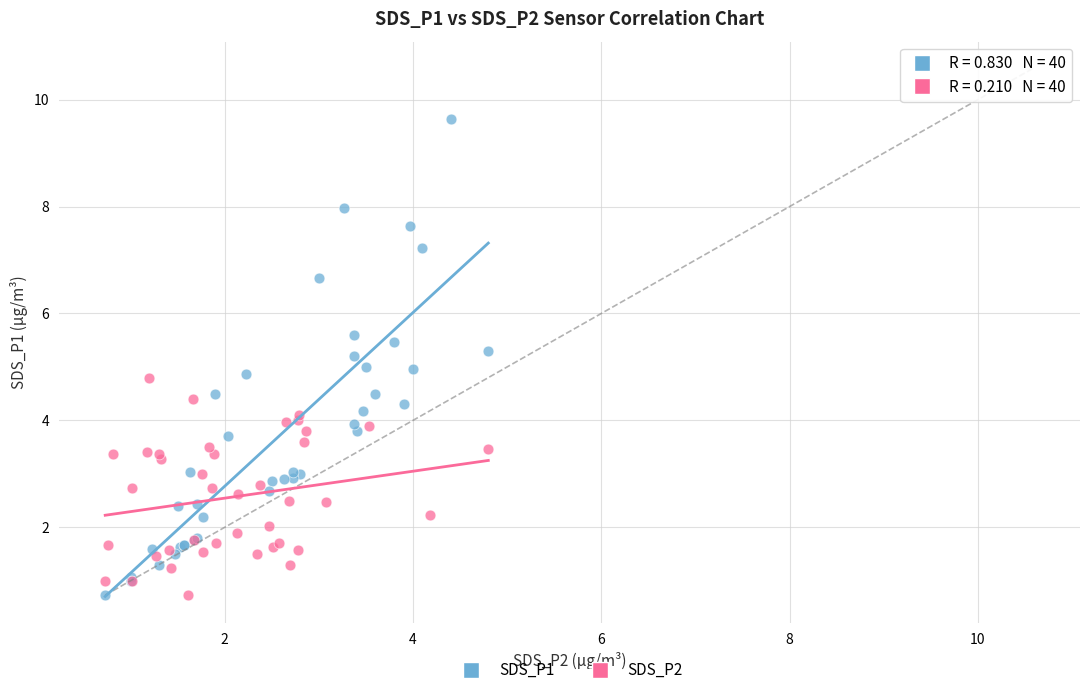

Which series contains the highest Y value?

SDS_P1